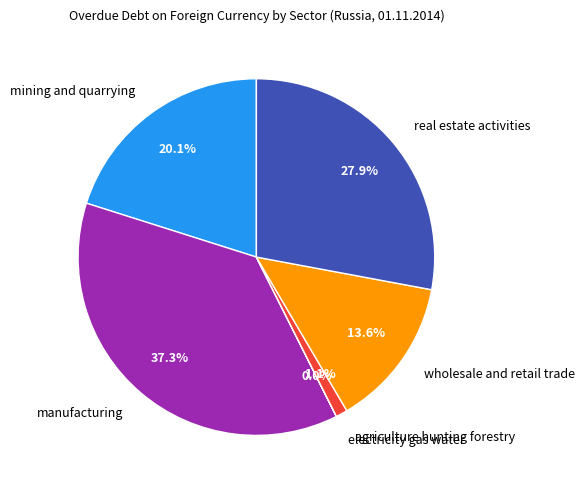

What percentage is the mining and quarrying slice, to the nearest percent?

20%